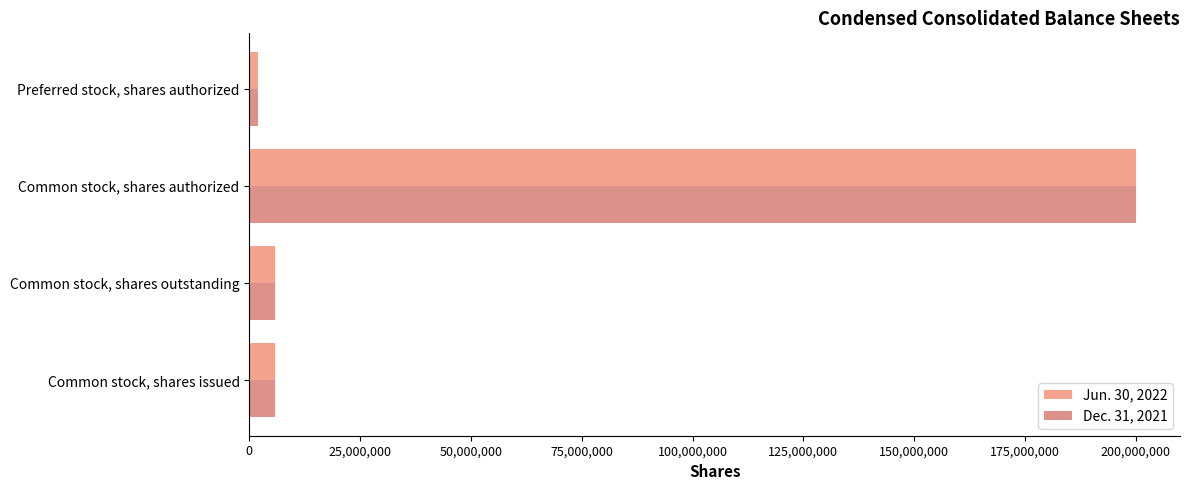

What is the spread (max minus min) of values at Common stock, shares outstanding?

17842